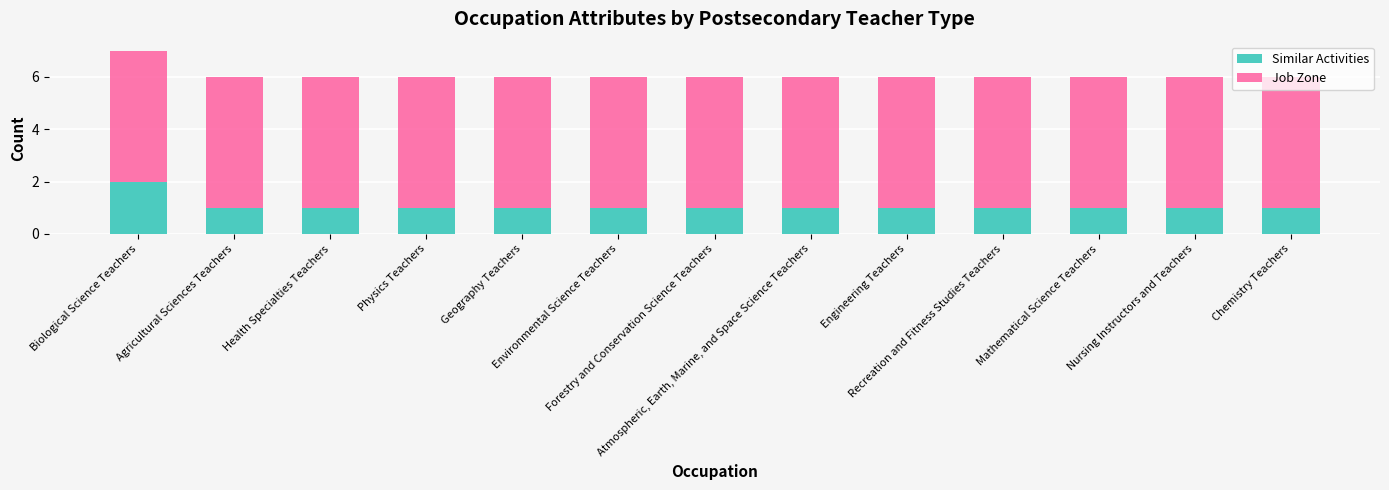

Are the bars horizontal?

No